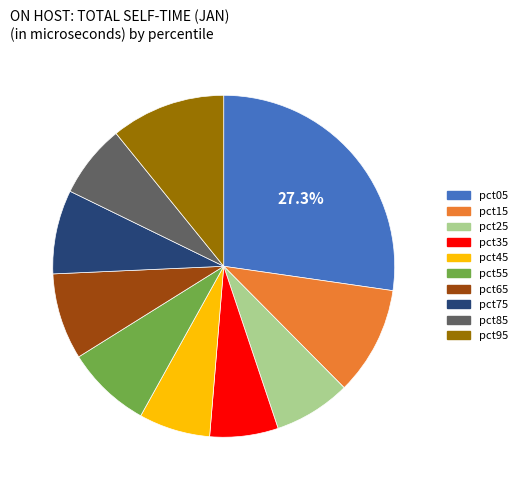

Which category has the biggest portion of the pie?

pct05